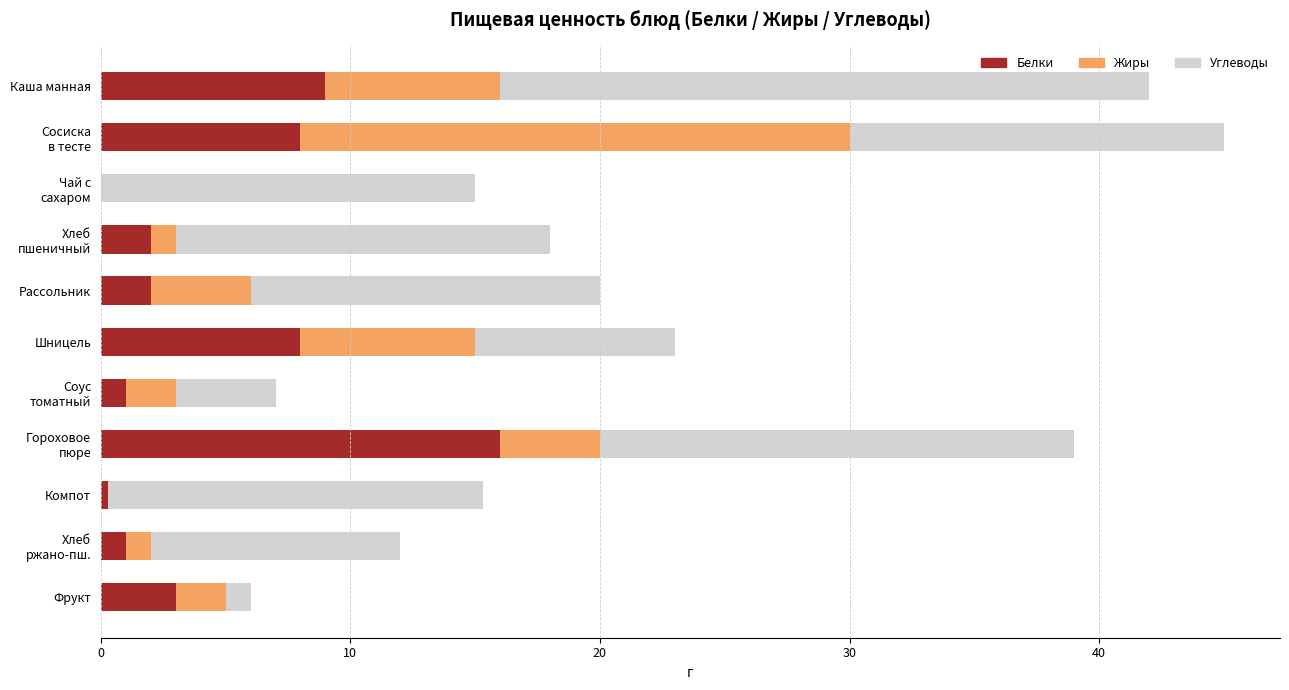

The value of Белки at Шницель is 8.0. True or false?

True